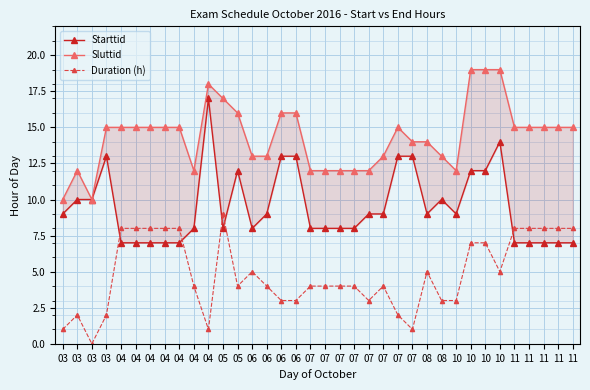

What is the difference between the highest and lowest values at 06?

8